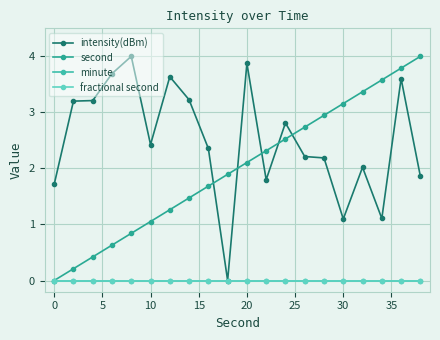

Is this an area chart (filled region under the line)?

No